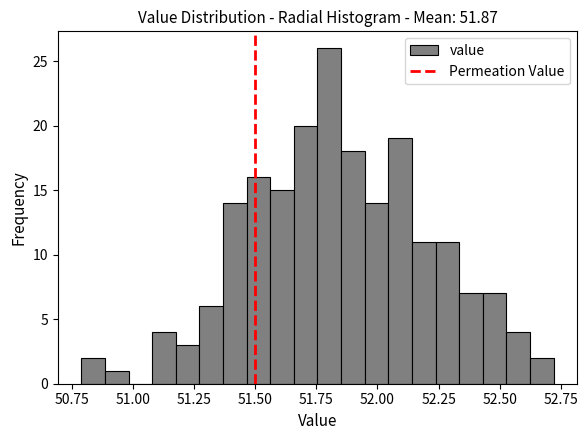

Read against the x-axis, roughly where is the centre of the tallest bar?

51.80